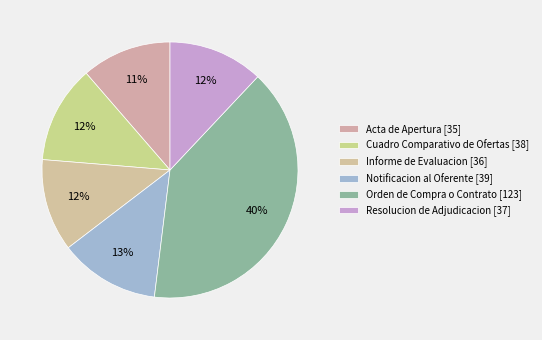

Does Cuadro Comparativo de Ofertas represent more than half of the total?

No